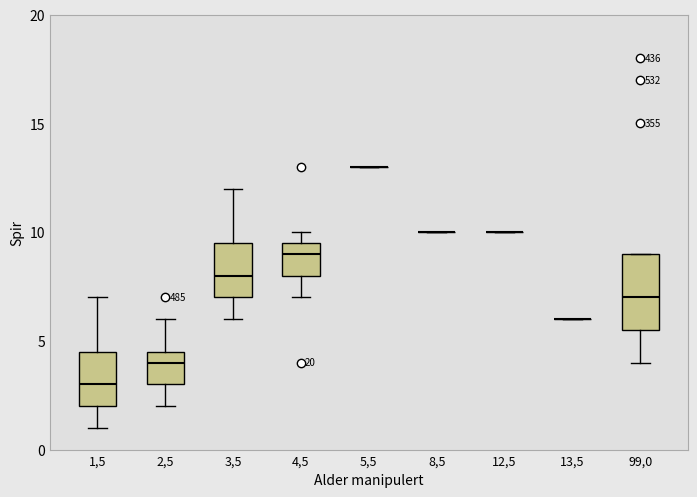

Reading left to right, transcribe this box plot: for each box, give where its median line is, the range the box spans, and where its two whiskers end, as read against the y-axis. The values are not printed on the chart, so give them approximately, as read against the axis.

1,5: median 3.0, box 2.0 to 4.5, whiskers 1.0 to 7.0
2,5: median 4.0, box 3.0 to 4.5, whiskers 2.0 to 6.0
3,5: median 8.0, box 7.0 to 9.5, whiskers 6.0 to 12.0
4,5: median 9.0, box 8.0 to 9.5, whiskers 7.0 to 10.0
5,5: box collapsed to a line at 13.0, whiskers 13.0 to 13.0
8,5: box collapsed to a line at 10.0, whiskers 10.0 to 10.0
12,5: box collapsed to a line at 10.0, whiskers 10.0 to 10.0
13,5: box collapsed to a line at 6.0, whiskers 6.0 to 6.0
99,0: median 7.0, box 5.5 to 9.0, whiskers 4.0 to 9.0